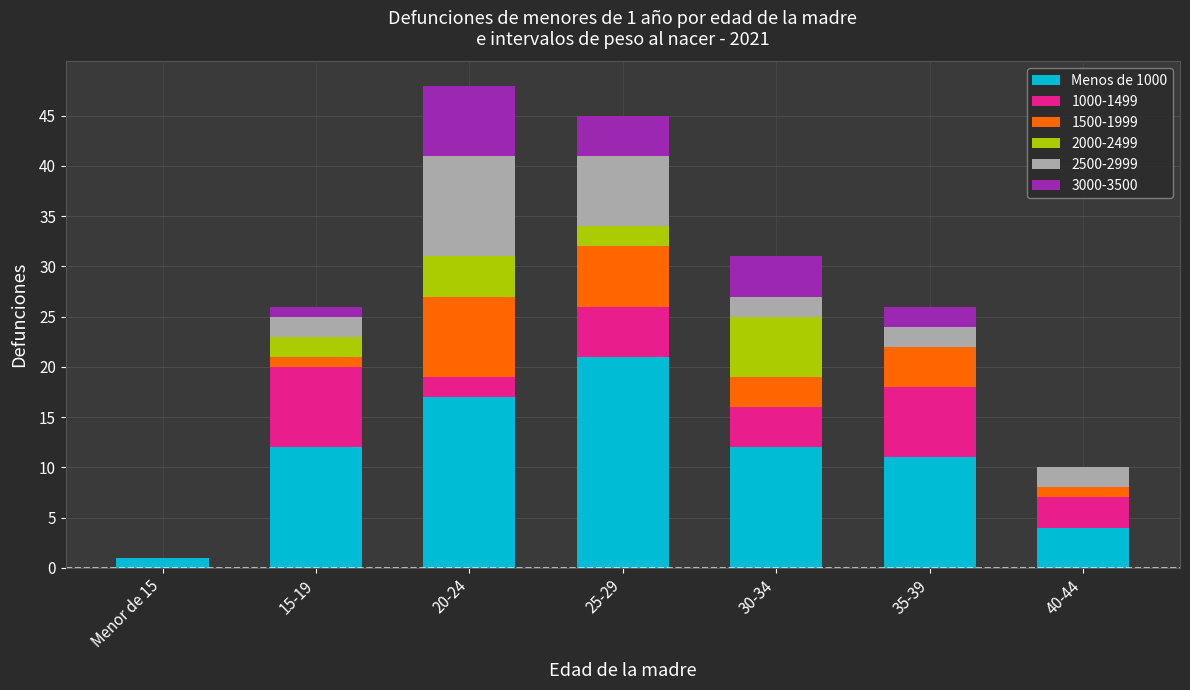

What is the total value across all series at 30-34?

31